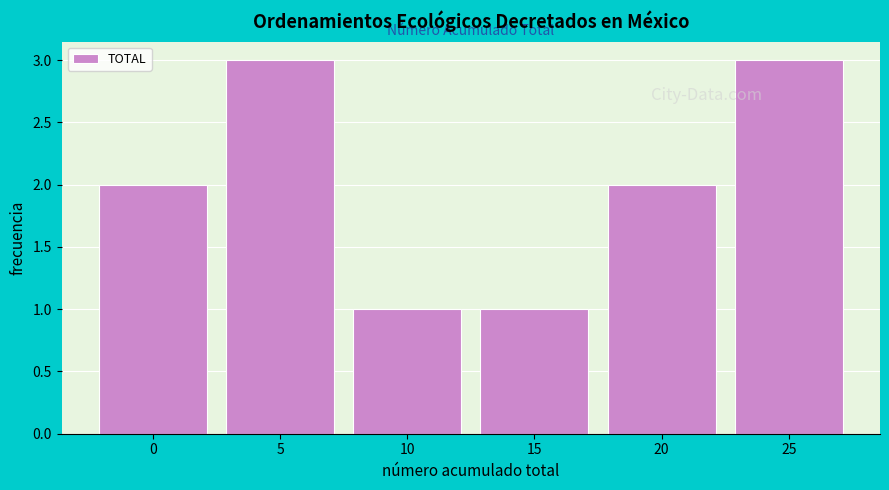

Reading right to left, what are all the values shown in this chart?

25=3	20=2	15=1	10=1	5=3	0=2